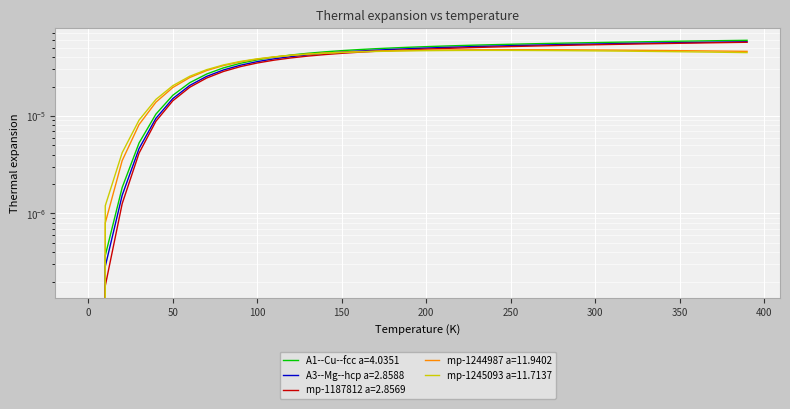

How many data points does each series have?

40